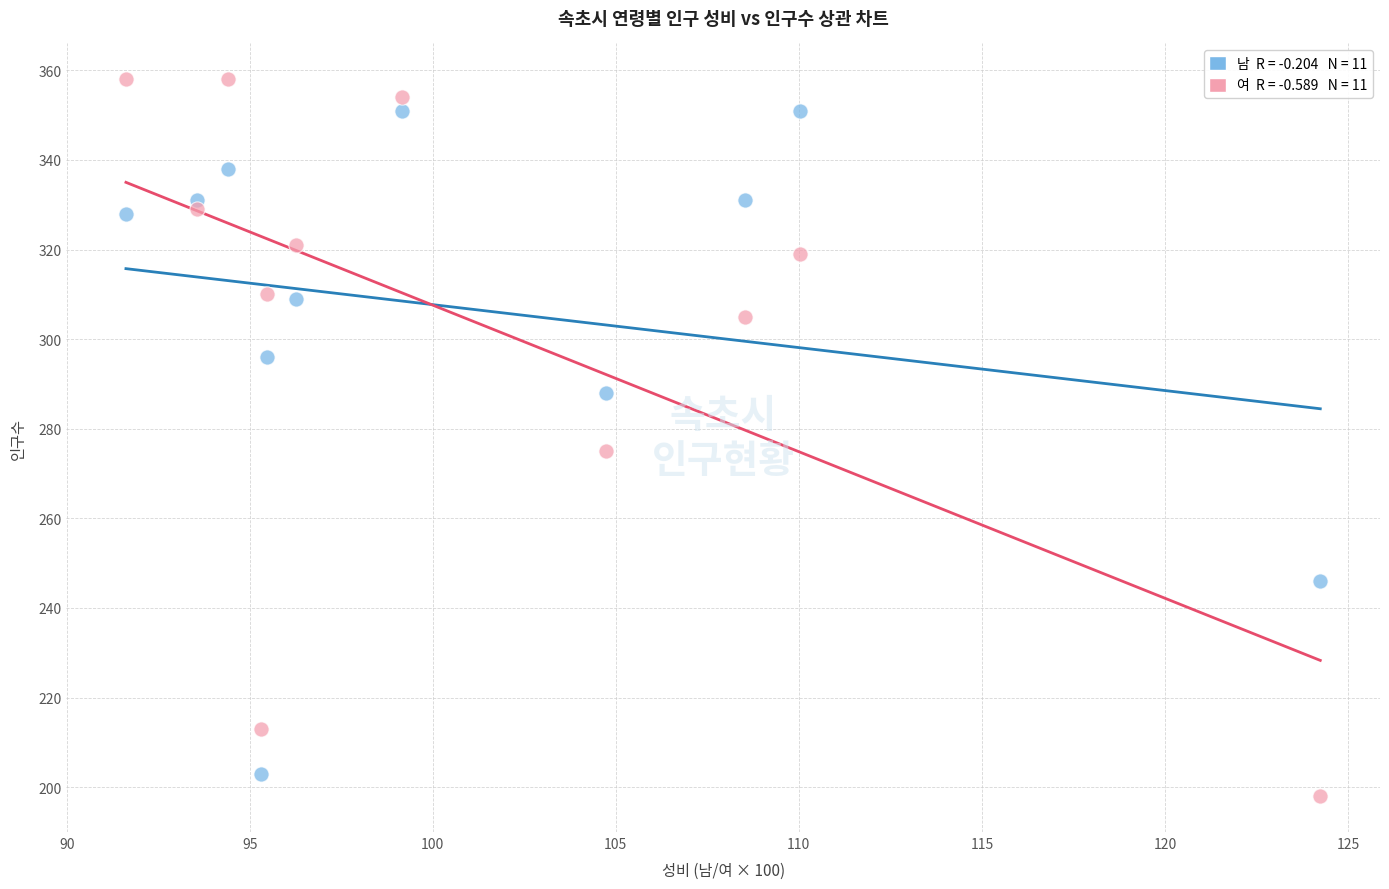

Across all data points, what is the range of Y values (max minus min)?

160